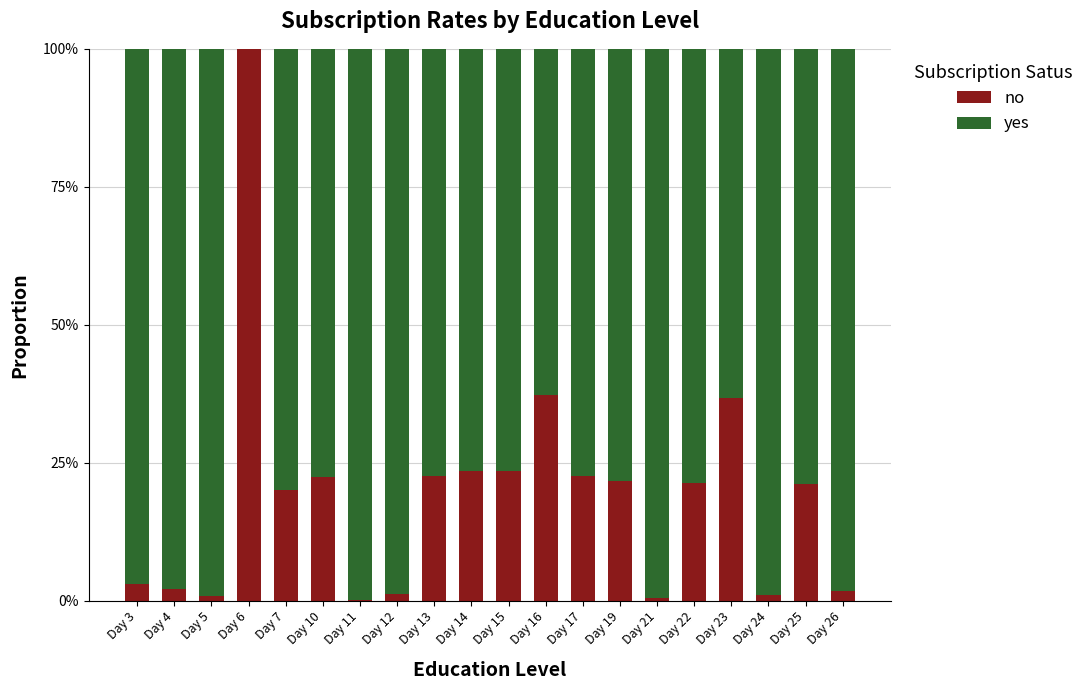

What are all the series names shown in the legend?

no, yes